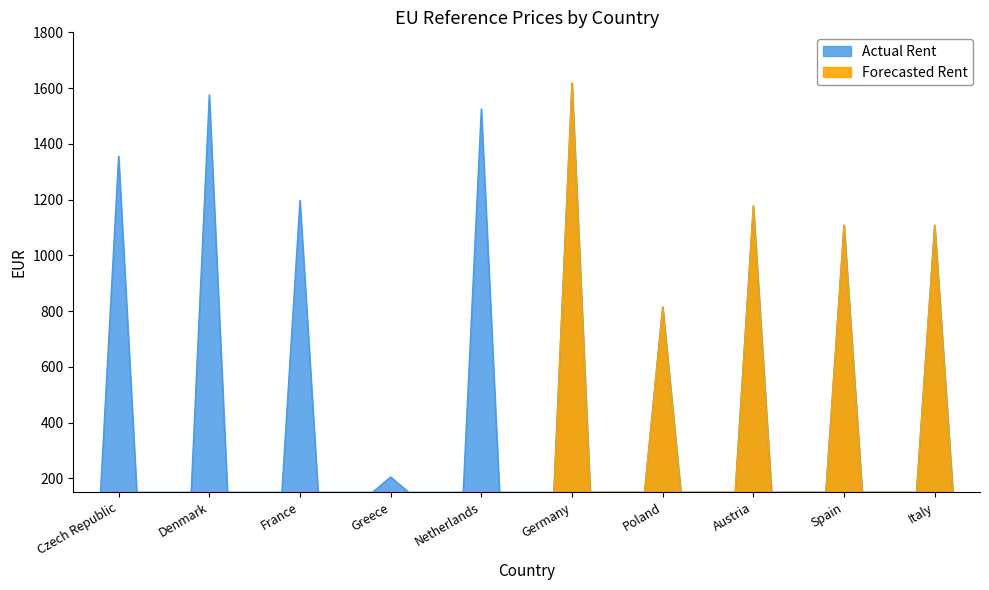

How many values in the Forecasted Rent series are below 1197?

5